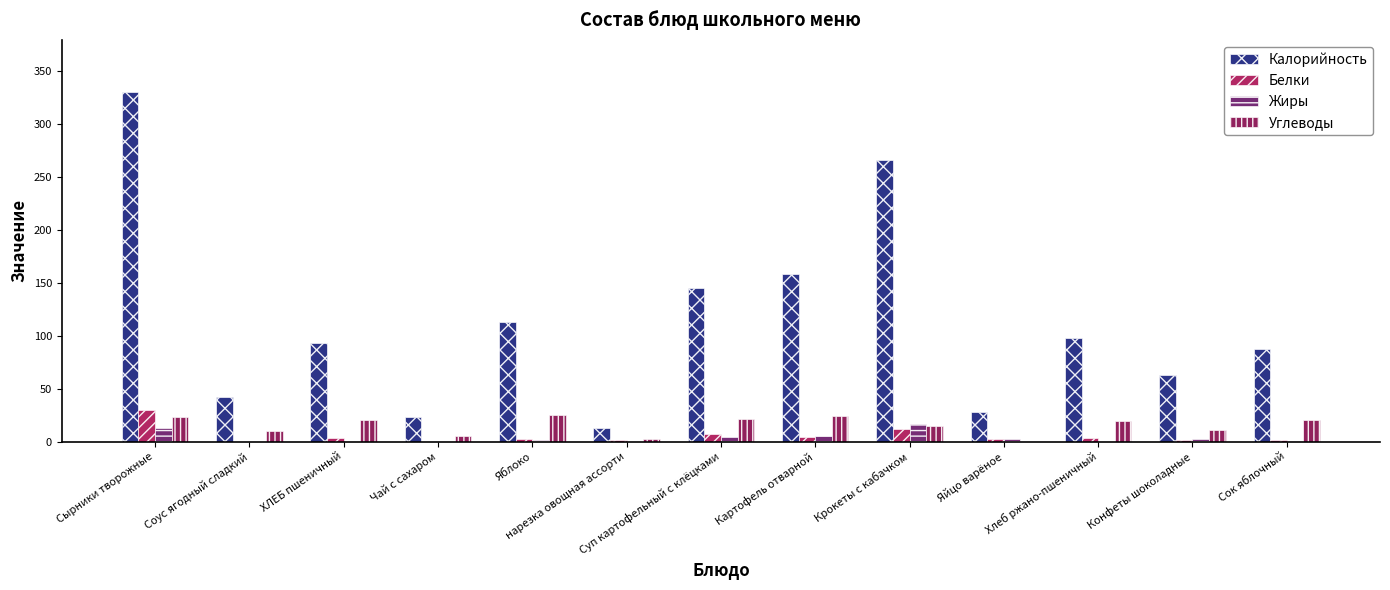

Where is Углеводы nearest to the value 12?

Конфеты шоколадные